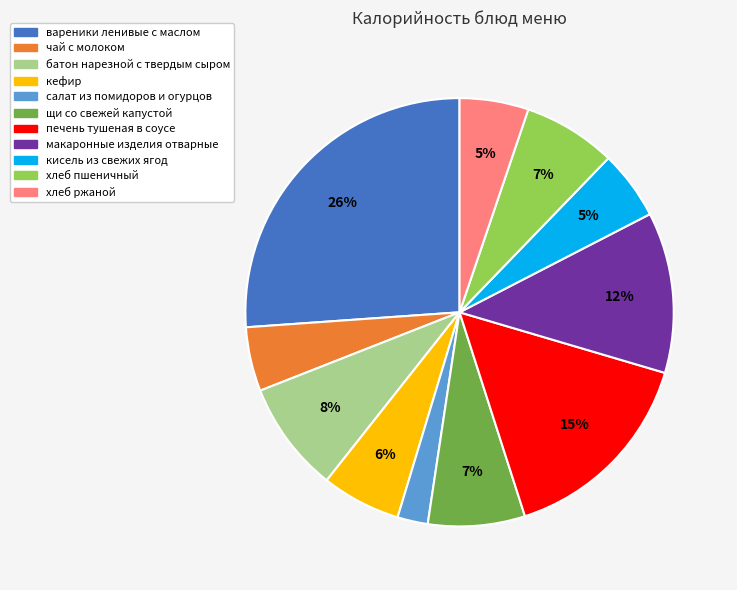

To the nearest percent, what is the average slice percentage?

9%